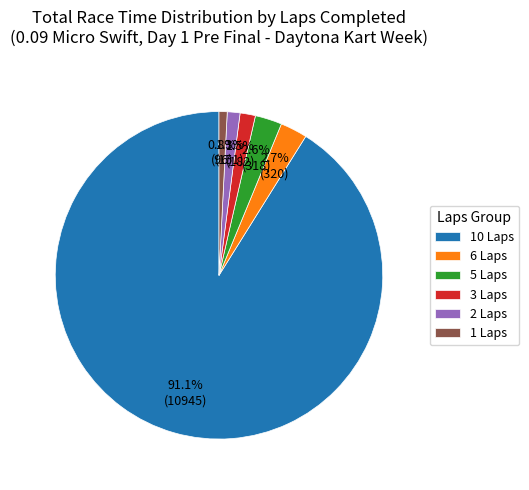

Which slice is the largest?

10 Laps